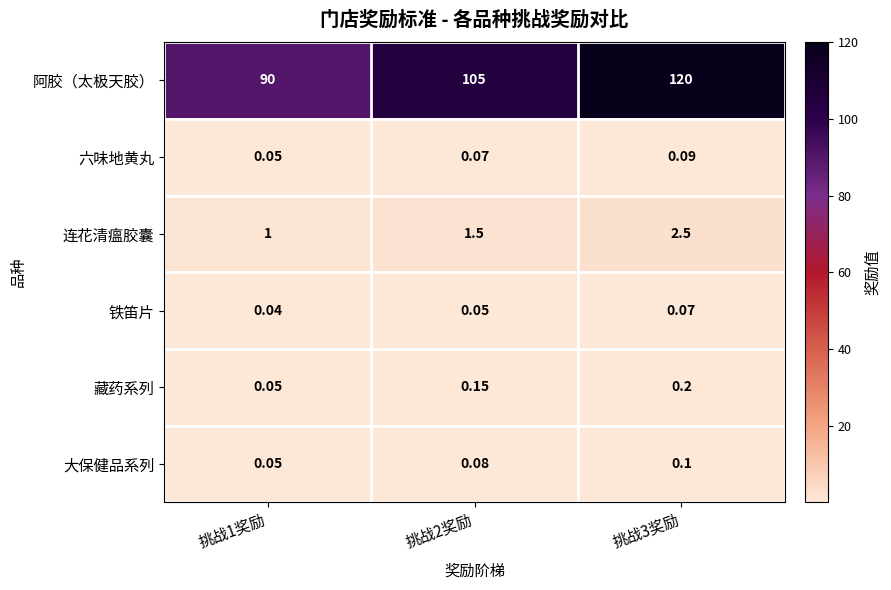

At 挑战3奖励, list the series in order from largest to smallest.

阿胶（太极天胶）, 连花清瘟胶囊, 藏药系列, 大保健品系列, 六味地黄丸, 铁笛片